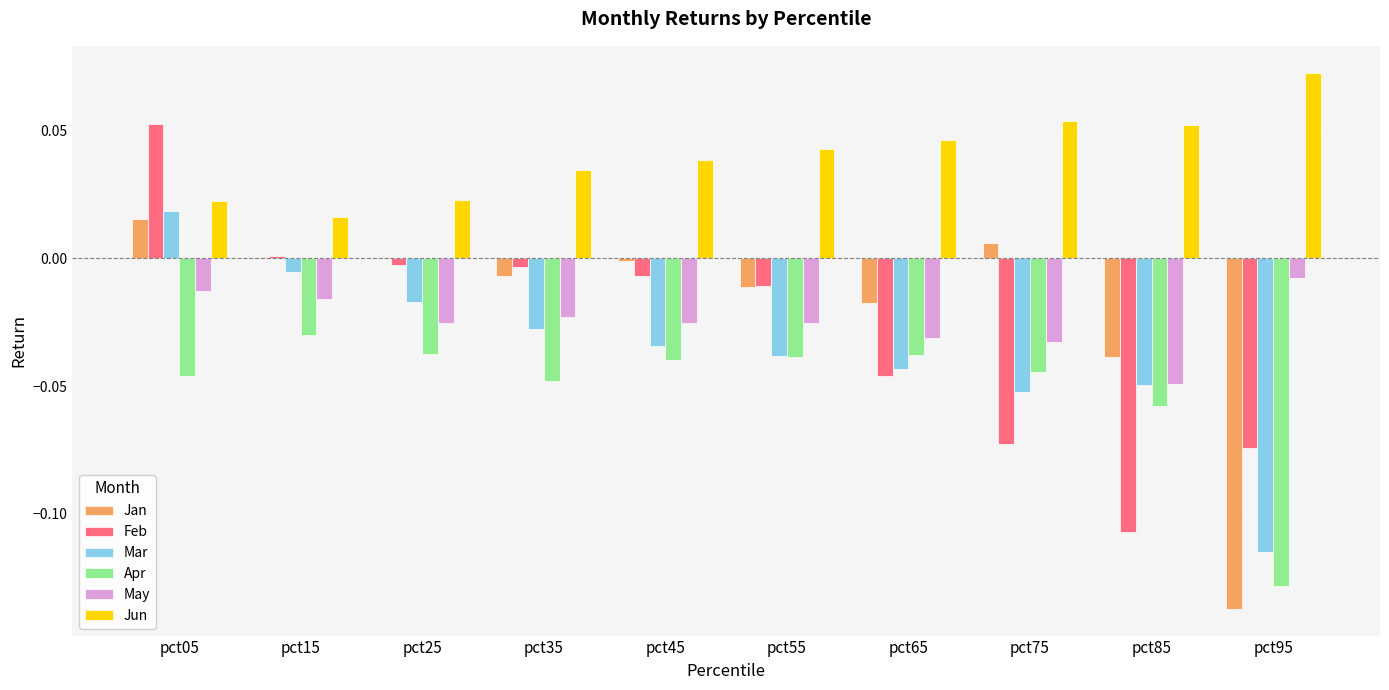

At which category does the chart reach its peak across all series?

pct95